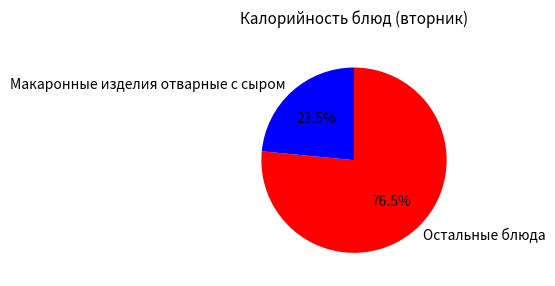

To the nearest percent, what is the difference between the largest and smallest slice percentages?

53%